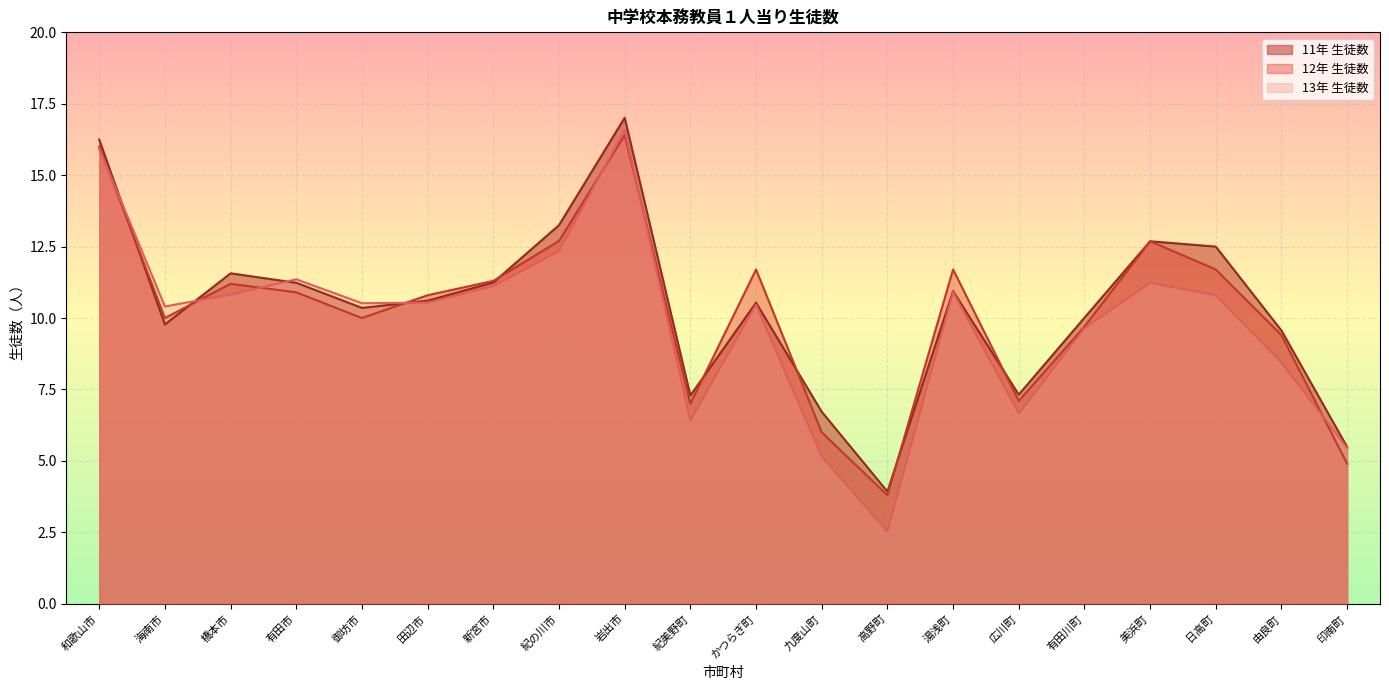

Reading right to left, extract all data points from this chart.

11年 生徒数: 印南町=5.5	由良町=9.6	日高町=12.5	美浜町=12.7	有田川町=10.0	広川町=7.3	湯浅町=10.9	高野町=3.9	九度山町=6.7	かつらぎ町=10.5	紀美野町=7.3	岩出市=17.0	紀の川市=13.3	新宮市=11.2	田辺市=10.6	御坊市=10.4	有田市=11.2	橋本市=11.6	海南市=9.8	和歌山市=16.2
12年 生徒数: 印南町=4.9	由良町=9.4	日高町=11.7	美浜町=12.7	有田川町=9.7	広川町=7.1	湯浅町=11.7	高野町=3.8	九度山町=6.0	かつらぎ町=11.7	紀美野町=7.0	岩出市=16.4	紀の川市=12.7	新宮市=11.3	田辺市=10.8	御坊市=10.0	有田市=10.9	橋本市=11.2	海南市=10.0	和歌山市=16.0
13年 生徒数: 印南町=5.5	由良町=8.4	日高町=10.8	美浜町=11.2	有田川町=9.6	広川町=6.7	湯浅町=10.9	高野町=2.5	九度山町=5.2	かつらぎ町=10.5	紀美野町=6.4	岩出市=16.6	紀の川市=12.3	新宮市=11.1	田辺市=10.5	御坊市=10.5	有田市=11.4	橋本市=10.8	海南市=10.4	和歌山市=15.9